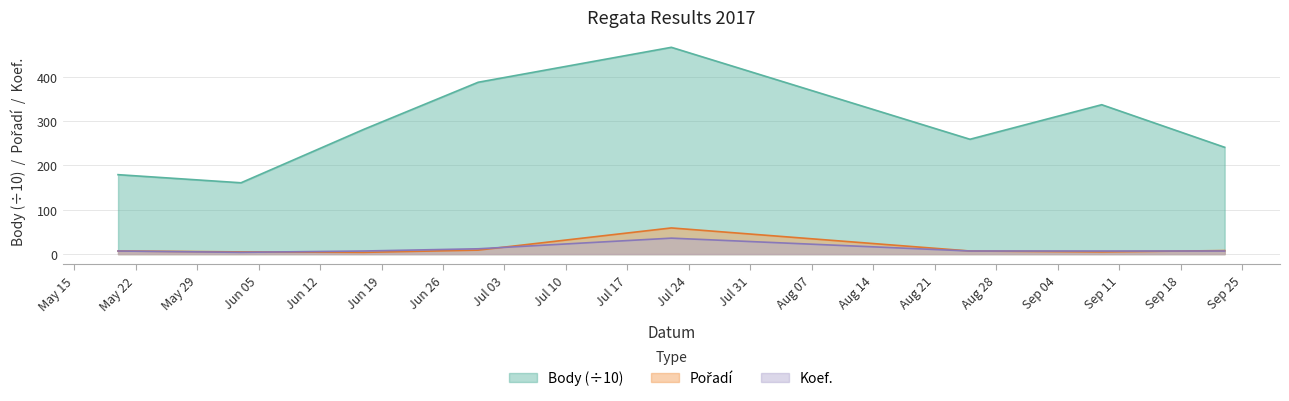

How many lines are shown in the chart?

3